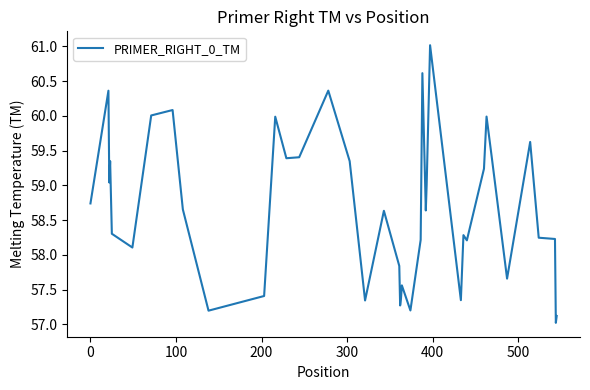

What is the difference between the maximum and minimum values?

4.0